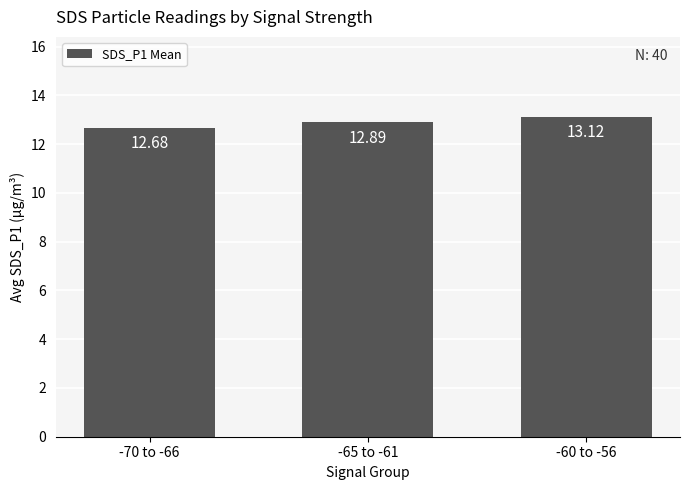

Reading right to left, extract all data points from this chart.

13.1	12.9	12.7